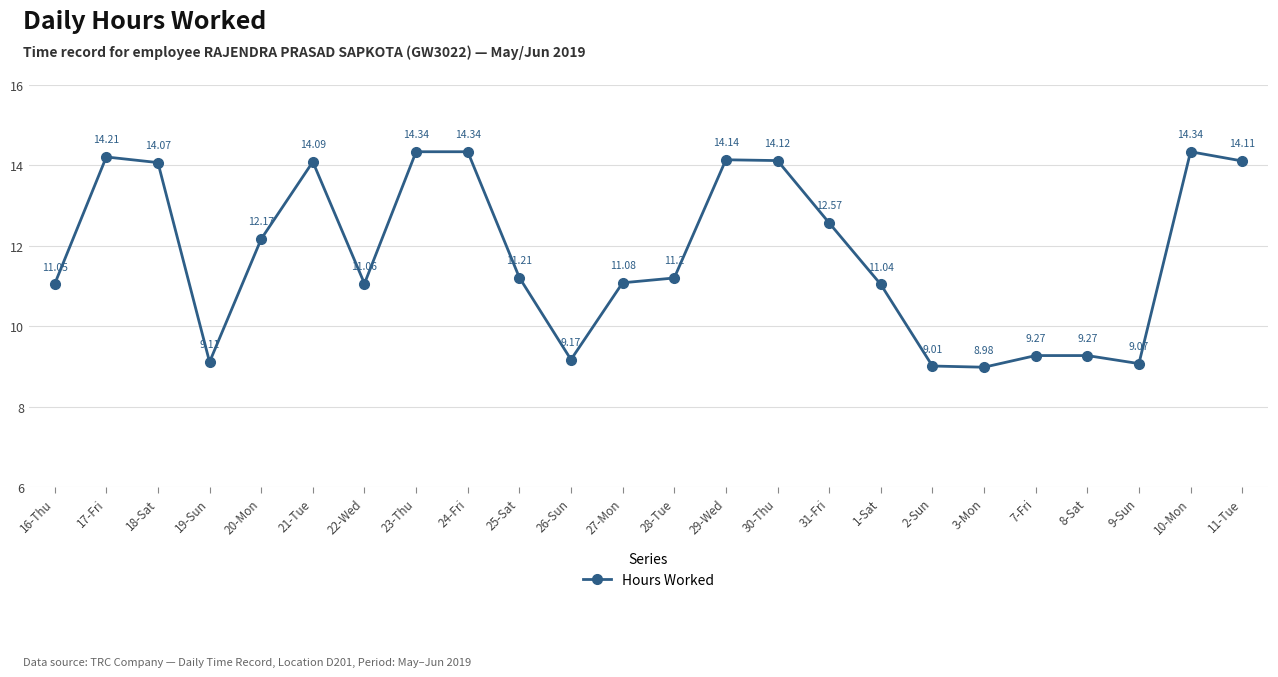

The chart shows a value of 5.1 at 3-Mon. True or false?

False